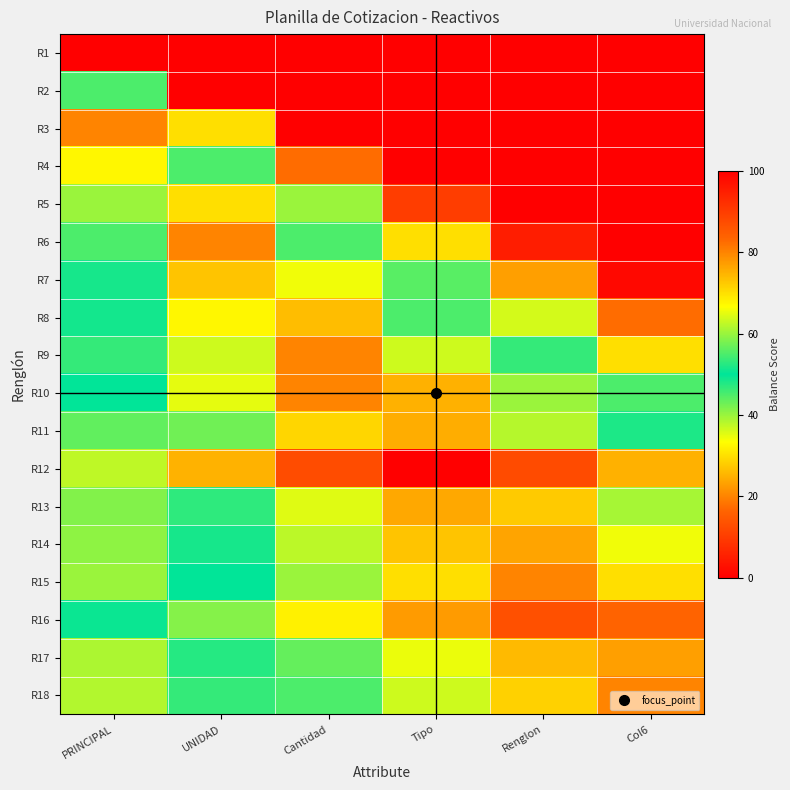

Reading right to left, what are all the values shown in this chart?

R1: Col6=0.0	Renglon=0.0	Tipo=0.0	Cantidad=0.0	UNIDAD=0.0	PRINCIPAL=0.0
R2: Col6=0.0	Renglon=0.0	Tipo=0.0	Cantidad=0.0	UNIDAD=0.0	PRINCIPAL=55.0
R3: Col6=0.0	Renglon=0.0	Tipo=0.0	Cantidad=0.0	UNIDAD=30.0	PRINCIPAL=80.0
R4: Col6=0.0	Renglon=0.0	Tipo=0.0	Cantidad=17.5	UNIDAD=55.0	PRINCIPAL=67.5
R5: Col6=0.0	Renglon=0.0	Tipo=10.0	Cantidad=40.0	UNIDAD=70.0	PRINCIPAL=60.0
R6: Col6=0.0	Renglon=5.0	Tipo=30.0	Cantidad=55.0	UNIDAD=80.0	PRINCIPAL=55.0
R7: Col6=1.4	Renglon=22.9	Tipo=44.3	Cantidad=65.7	UNIDAD=72.9	PRINCIPAL=51.4
R8: Col6=17.5	Renglon=36.3	Tipo=55.0	Cantidad=73.8	UNIDAD=67.5	PRINCIPAL=48.7
R9: Col6=30.0	Renglon=46.7	Tipo=63.3	Cantidad=80.0	UNIDAD=63.3	PRINCIPAL=46.7
R10: Col6=45.0	Renglon=60.0	Tipo=75.0	Cantidad=80.0	UNIDAD=65.0	PRINCIPAL=50.0
R11: Col6=48.2	Renglon=61.8	Tipo=75.5	Cantidad=70.9	UNIDAD=57.3	PRINCIPAL=43.6
R12: Col6=75.0	Renglon=87.5	Tipo=100.0	Cantidad=87.5	UNIDAD=75.0	PRINCIPAL=62.5
R13: Col6=60.8	Renglon=72.3	Tipo=76.2	Cantidad=64.6	UNIDAD=53.1	PRINCIPAL=41.5
R14: Col6=65.7	Renglon=76.4	Tipo=72.9	Cantidad=62.1	UNIDAD=51.4	PRINCIPAL=40.7
R15: Col6=70.0	Renglon=80.0	Tipo=70.0	Cantidad=60.0	UNIDAD=50.0	PRINCIPAL=40.0
R16: Col6=83.8	Renglon=86.9	Tipo=77.5	Cantidad=68.1	UNIDAD=58.7	PRINCIPAL=49.4
R17: Col6=77.1	Renglon=74.1	Tipo=65.3	Cantidad=56.5	UNIDAD=47.6	PRINCIPAL=38.8
R18: Col6=80.0	Renglon=71.7	Tipo=63.3	Cantidad=55.0	UNIDAD=46.7	PRINCIPAL=38.3